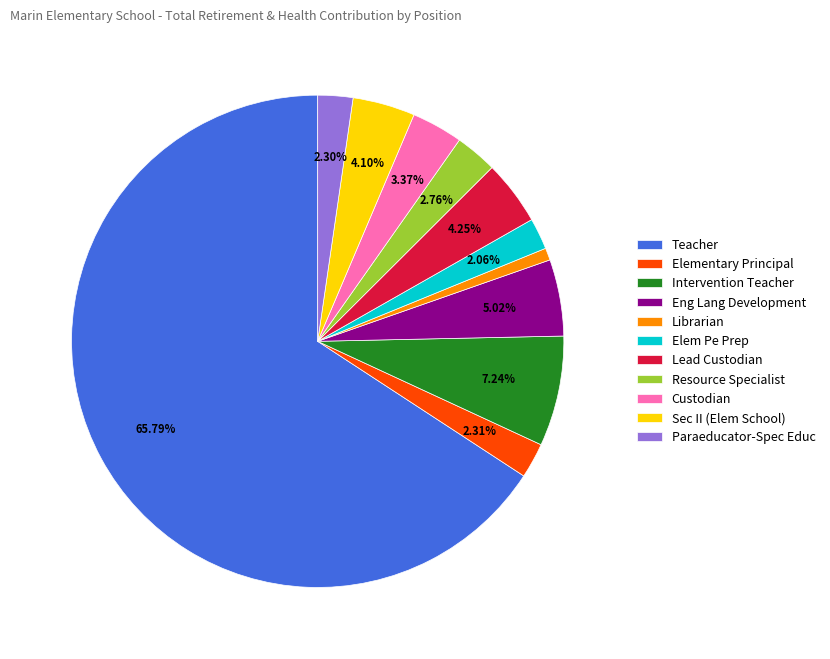

Approximately how many times larger is the value at Teacher compared to Lead Custodian?

15.5